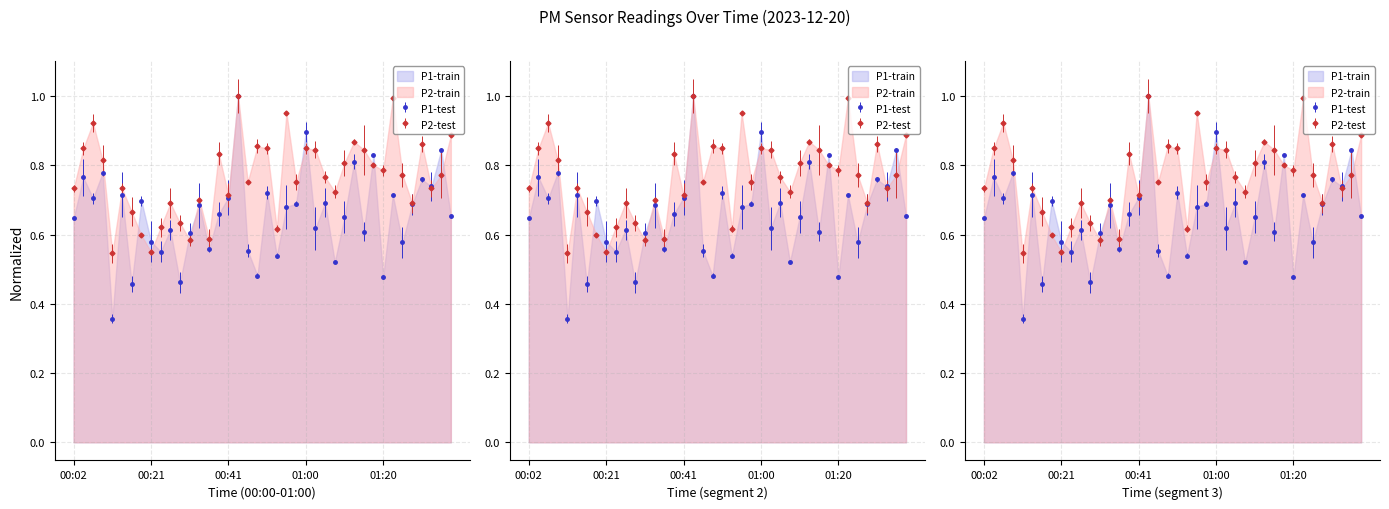

Read the P2 value at 00:21.

0.6